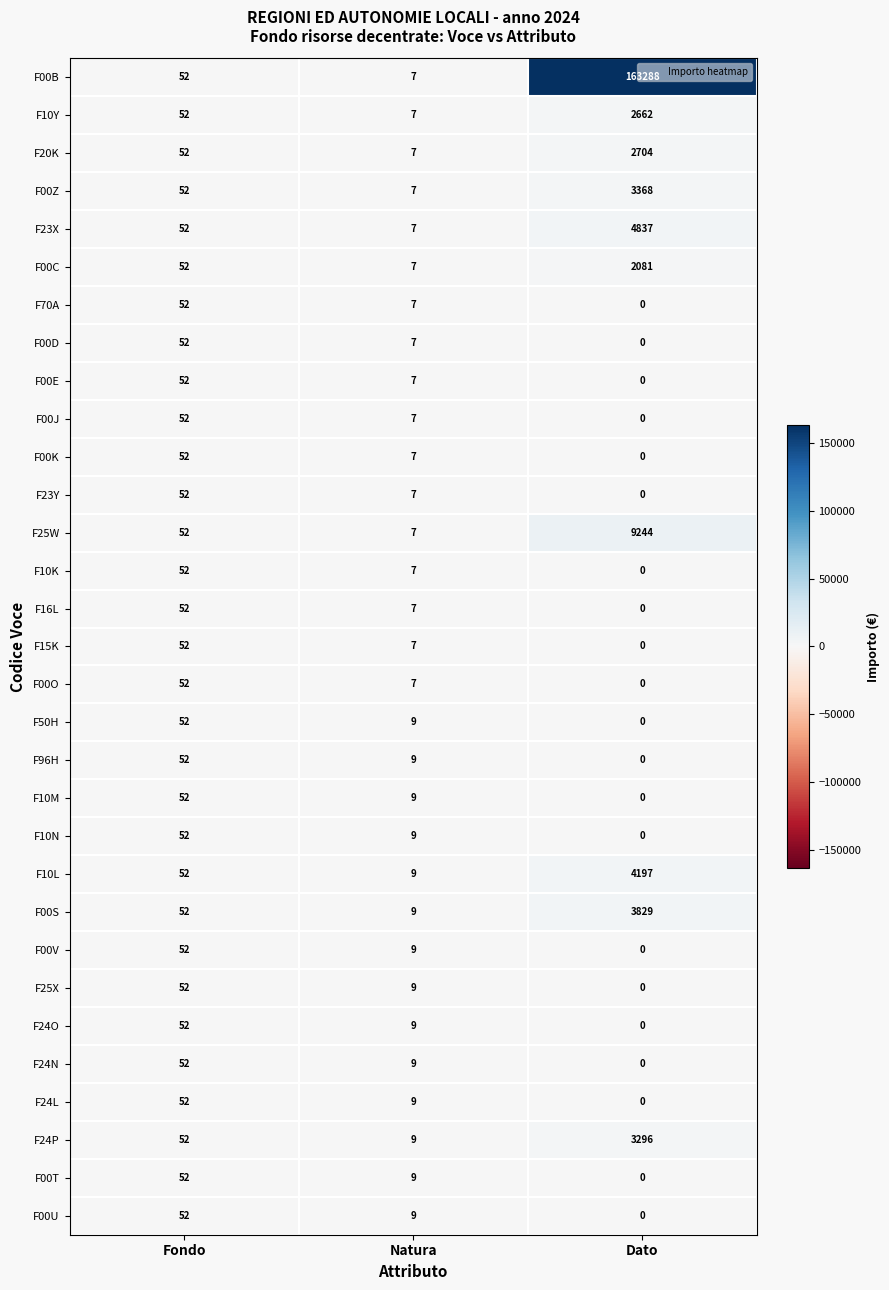

How many series are shown in this chart?

31